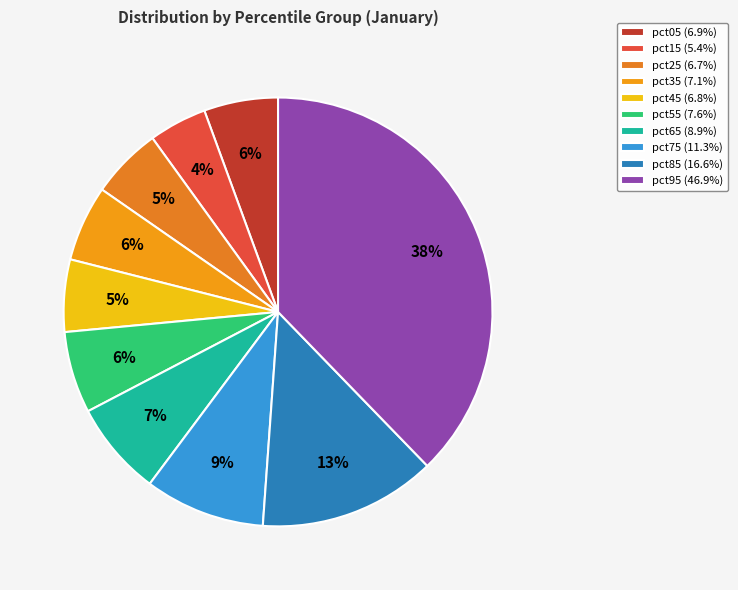

What percentage is the pct05 slice, to the nearest percent?

6%